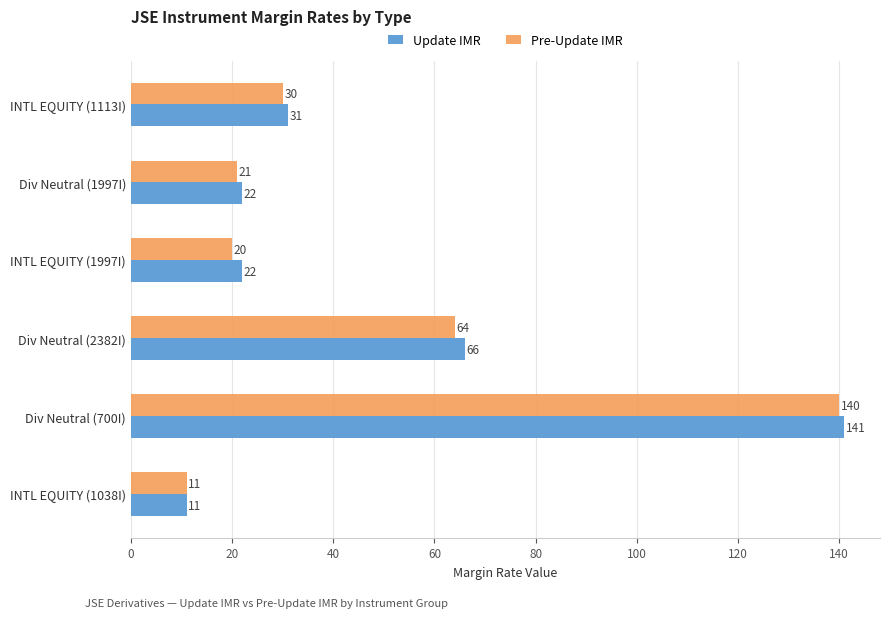

What is the sum of all Update IMR values?

293